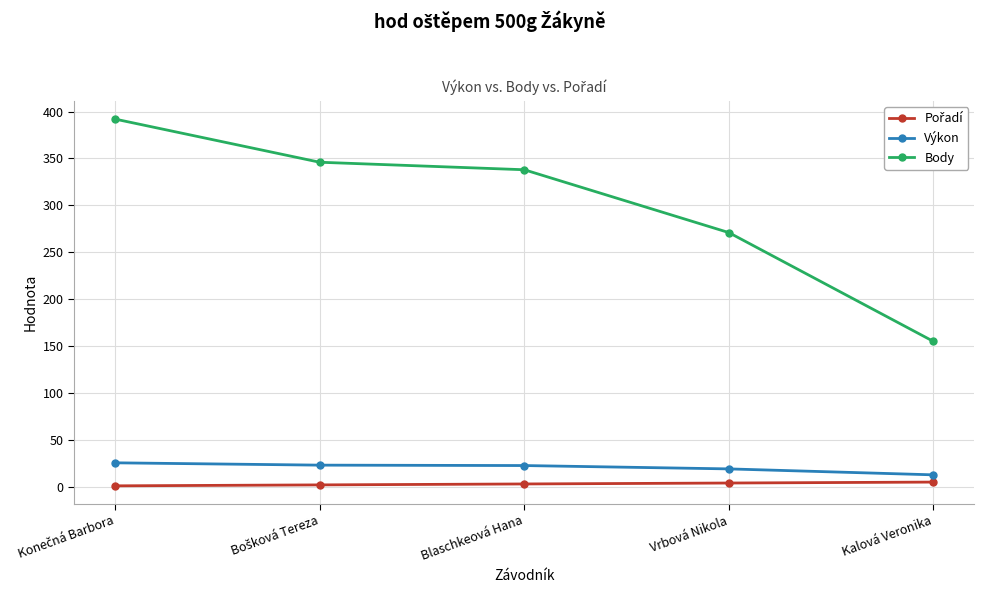

At which label is Body closest to 273?

Vrbová Nikola